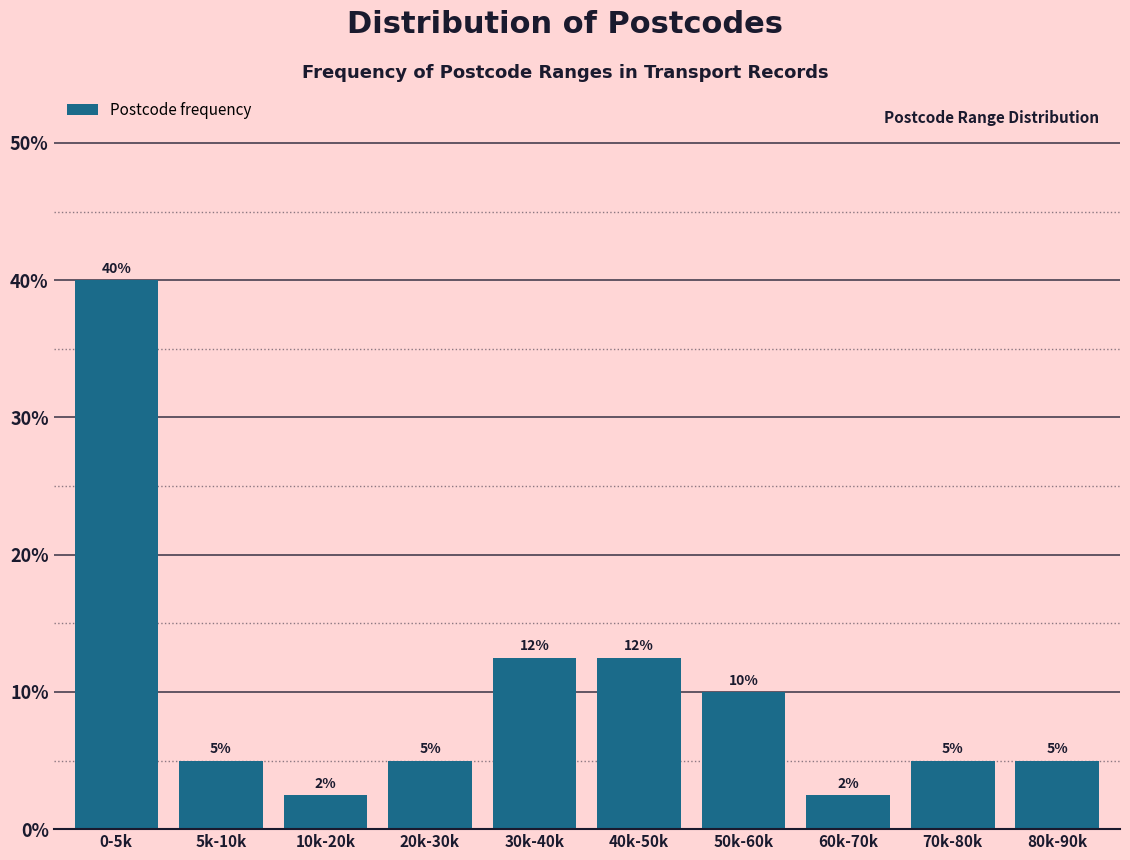

What is the label of the 3rd bar from the left?

10k-20k